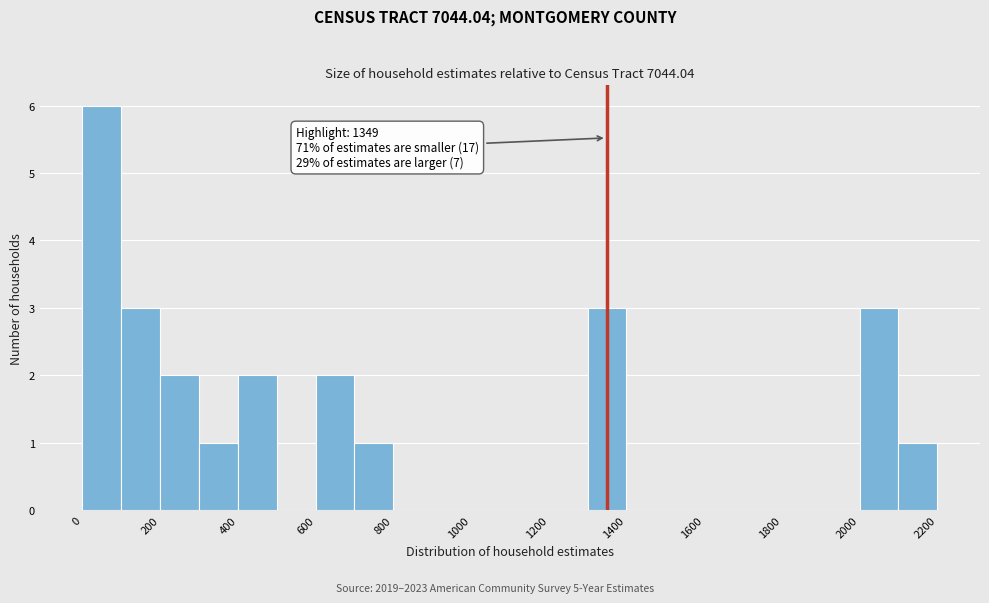

Over which range of the x-axis is the bar tallest?

0 to 100